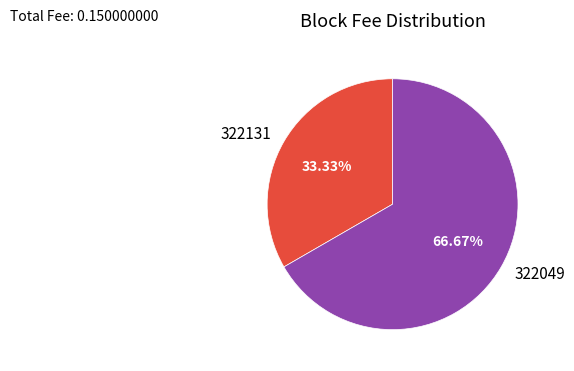

What percentage do 322049 and 322131 together represent?

100.0%